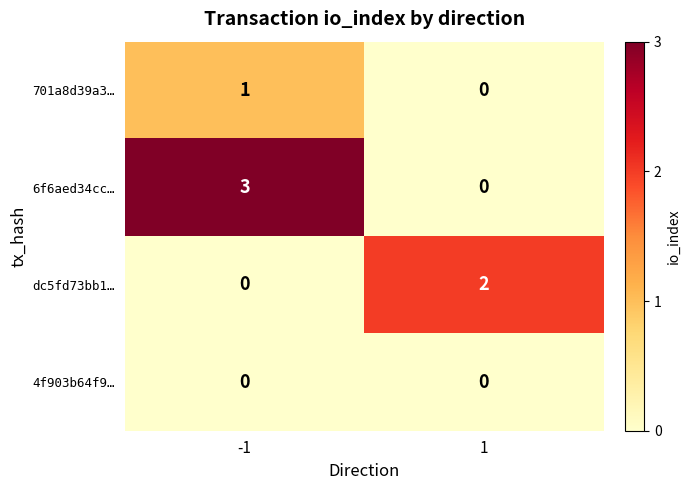

Which series changed the most between -1 and 1?

6f6aed34cc…